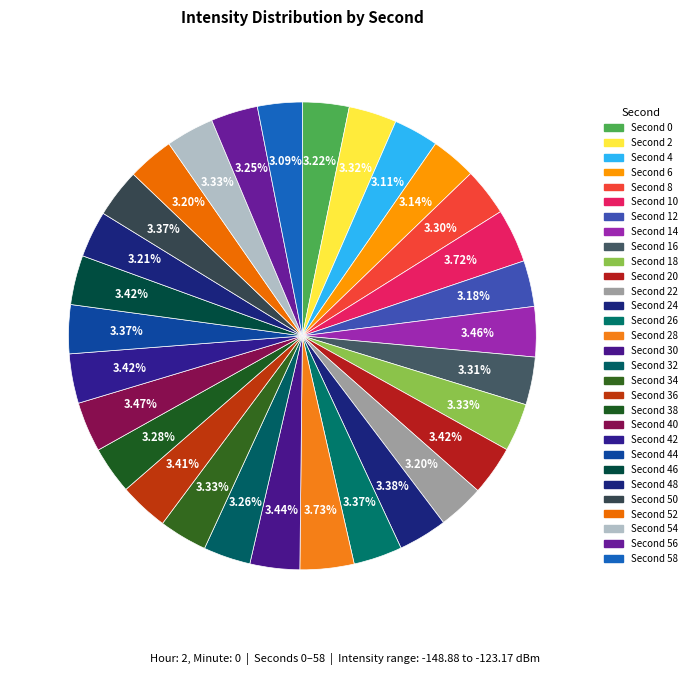

How many segments does this pie chart have?

30